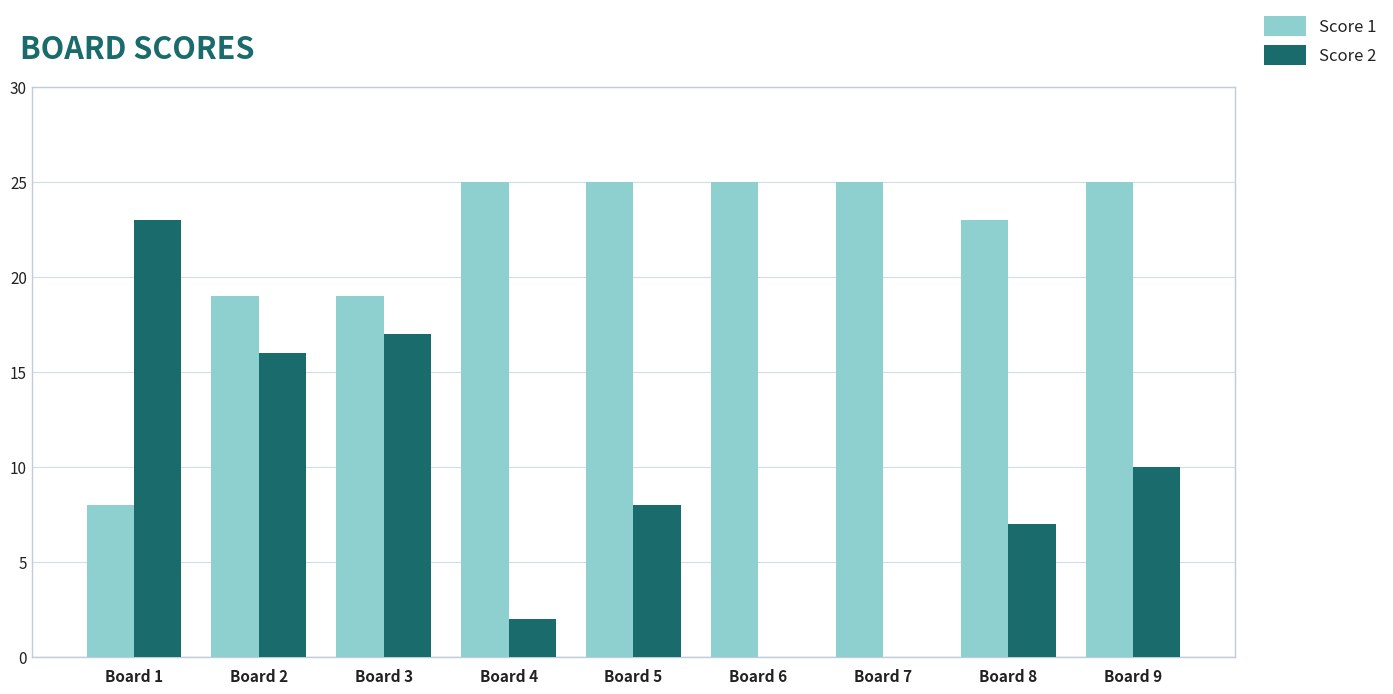

How many groups of bars are there?

9